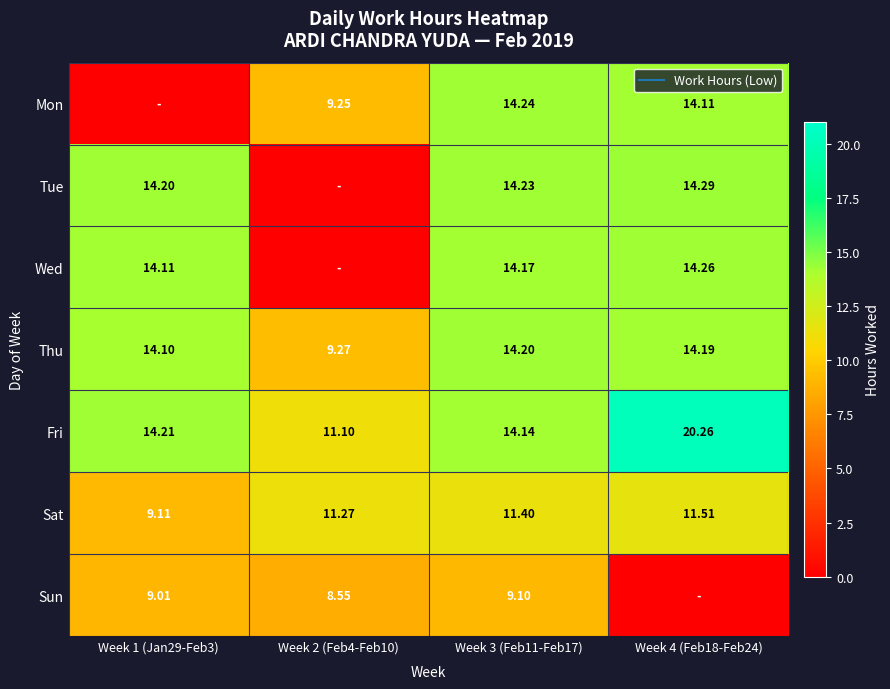

What is the average value of the Fri series?

14.9